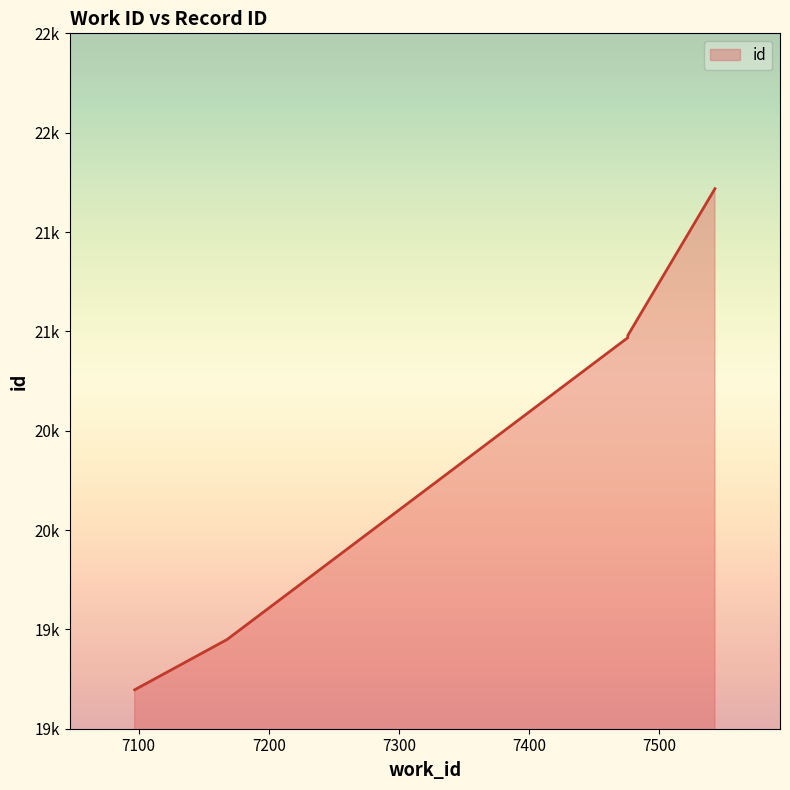

What is the value of the 1st point from the left?

19196